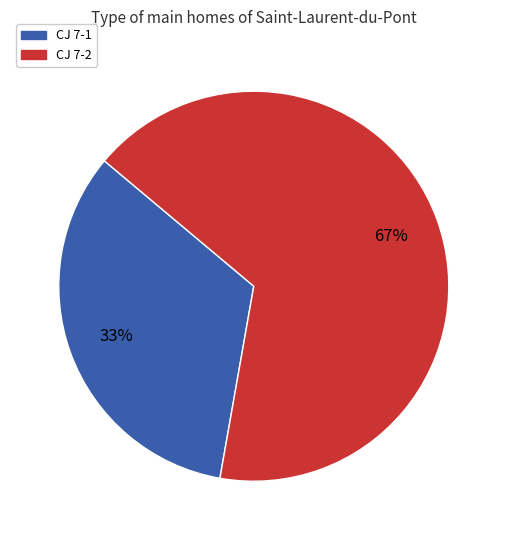

Is the sum of CJ 7-1 and CJ 7-2 greater than half?

Yes